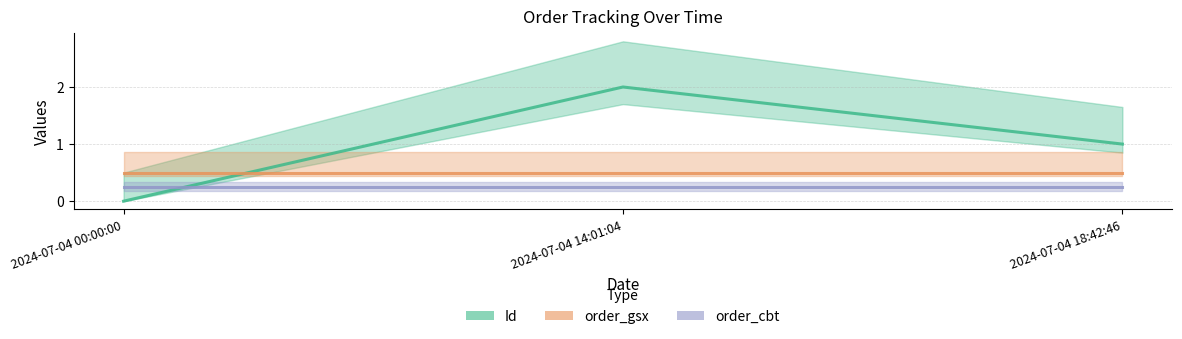

What position from the left is 2024-07-04 14:01:04?

2